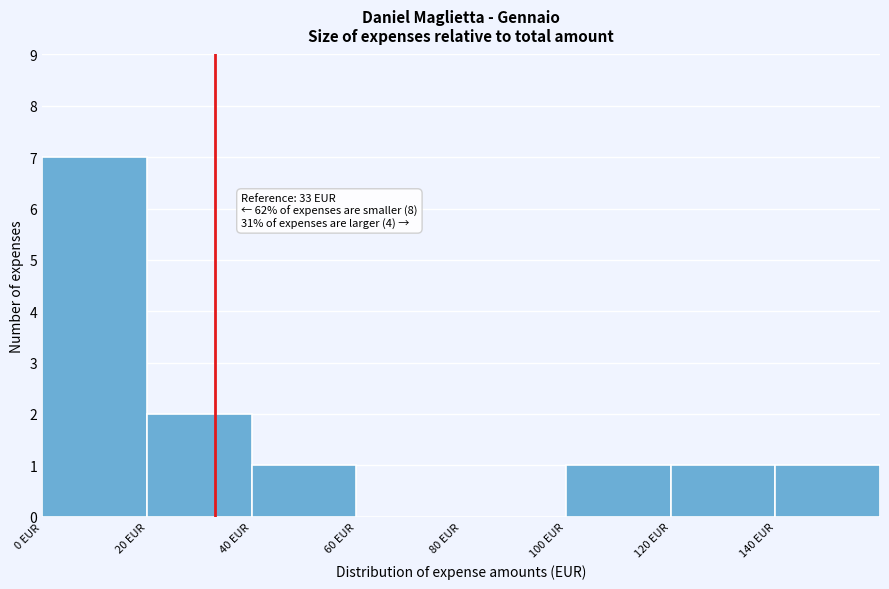

Which range on the x-axis has the tallest bar?

0 to 20